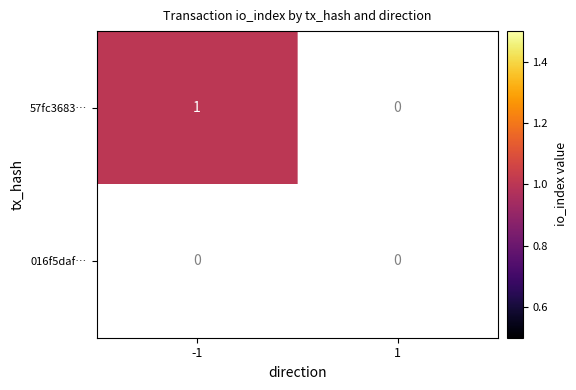

Reading left to right, list all the values displayed in this chart.

57fc3683b78a75d19e64f9b15f8ca4cebb15373: 1	0
016f5daf040944119e448717979b1eb92d34acd: 0	0